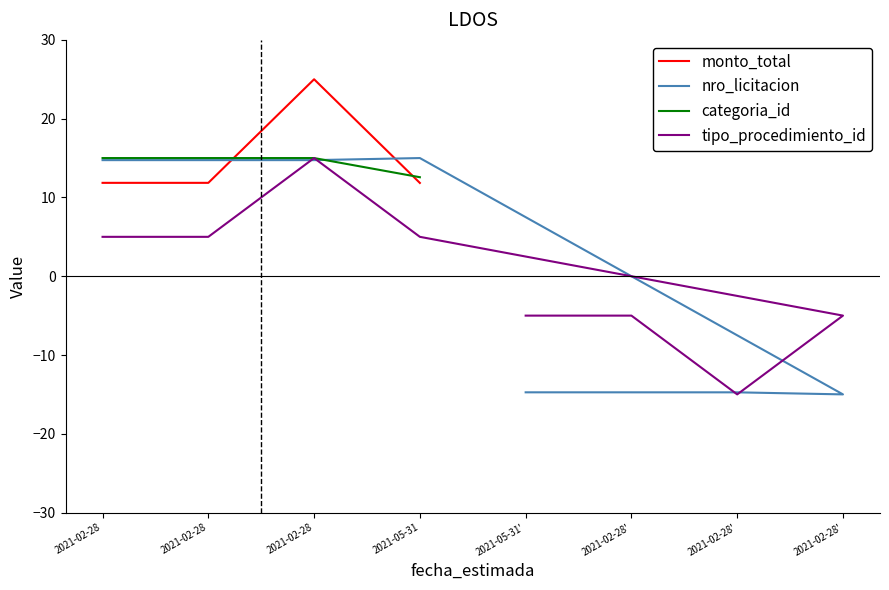

The value of monto_total at 2021-02-28 is 11.9. True or false?

True